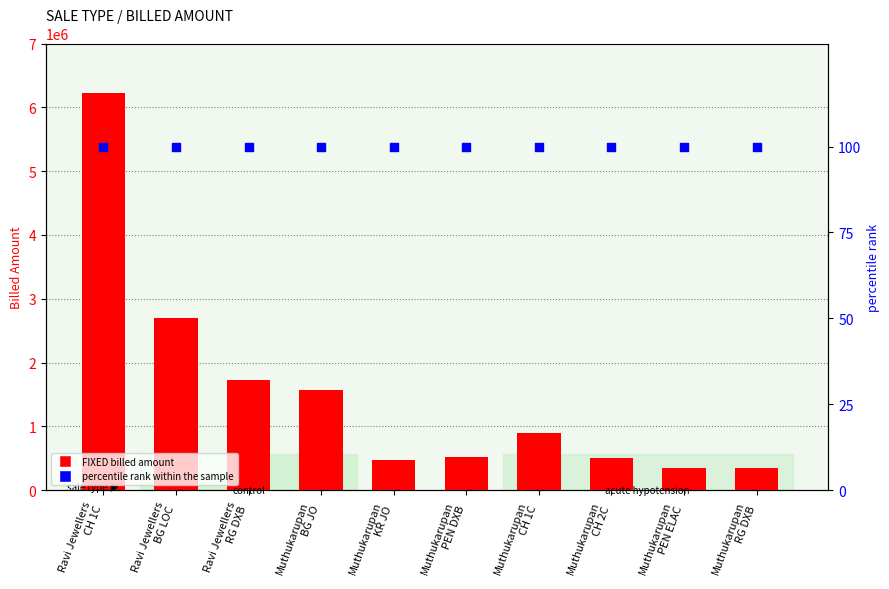

Which series reaches the maximum Y coordinate?

FIXED (Billed Amount)